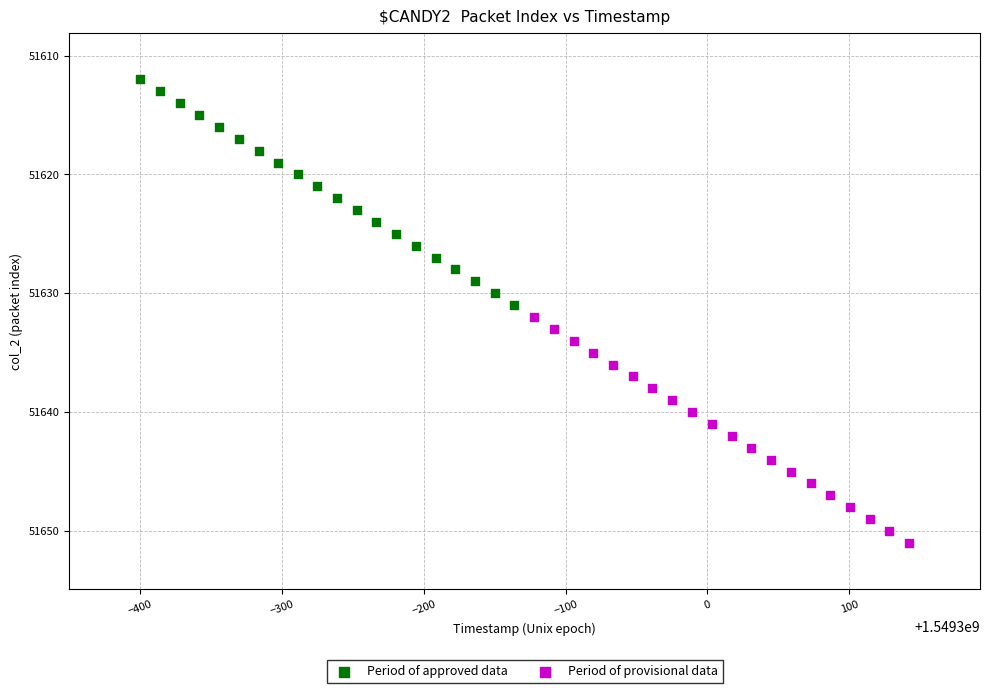

Which series reaches the maximum Y coordinate?

Period of provisional data